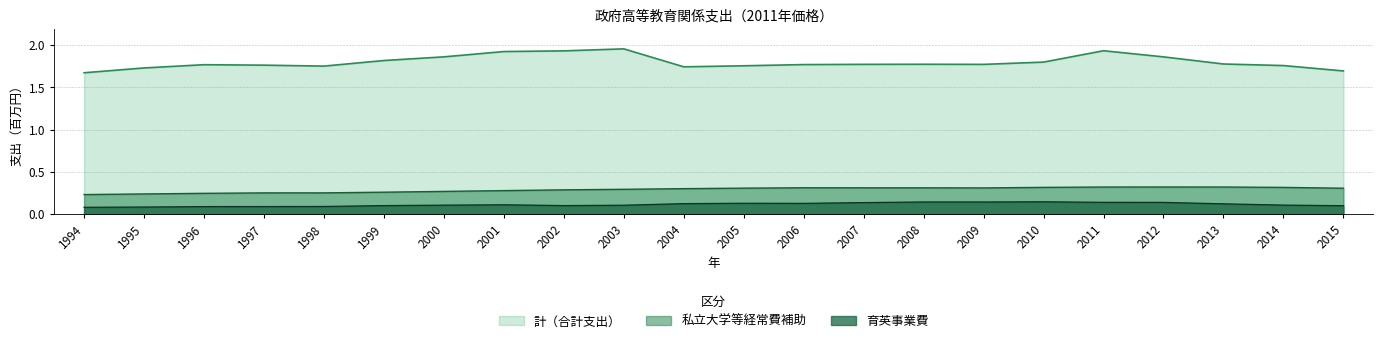

Reading left to right, what are all the values shown in this chart?

計（合計支出）: 1.7	1.7	1.8	1.8	1.8	1.8	1.9	1.9	1.9	2.0	1.7	1.8	1.8	1.8	1.8	1.8	1.8	1.9	1.9	1.8	1.8	1.7
私立大学等経常費補助: 0.2	0.2	0.2	0.3	0.3	0.3	0.3	0.3	0.3	0.3	0.3	0.3	0.3	0.3	0.3	0.3	0.3	0.3	0.3	0.3	0.3	0.3
育英事業費: 0.1	0.1	0.1	0.1	0.1	0.1	0.1	0.1	0.1	0.1	0.1	0.1	0.1	0.1	0.1	0.1	0.1	0.1	0.1	0.1	0.1	0.1